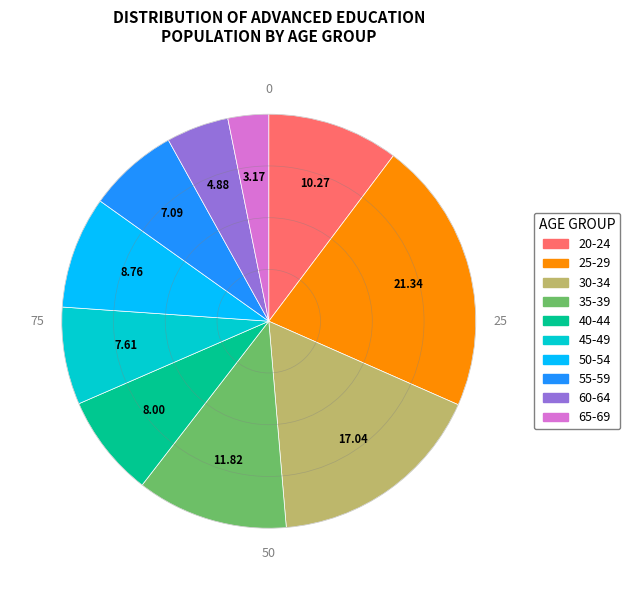

What is the largest slice in the pie chart?

25-29